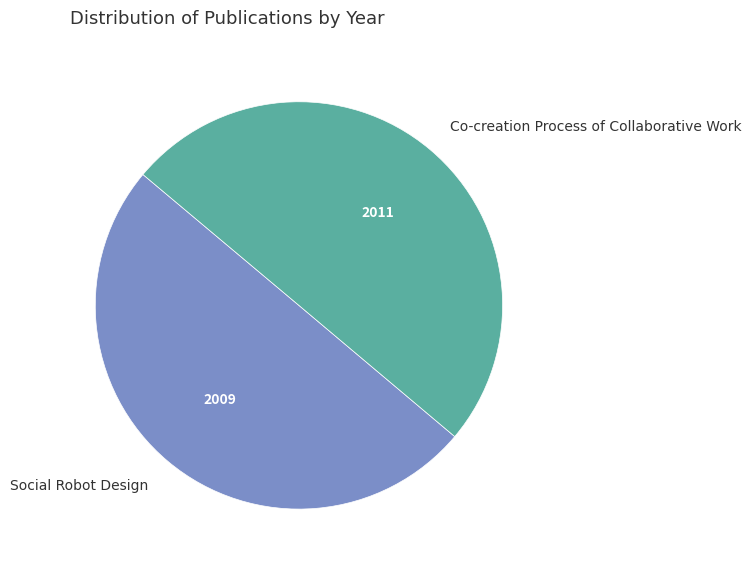

What is the ratio of the value at Co-creation Process of Collaborative Work to the value at Social Robot Design?

1.0